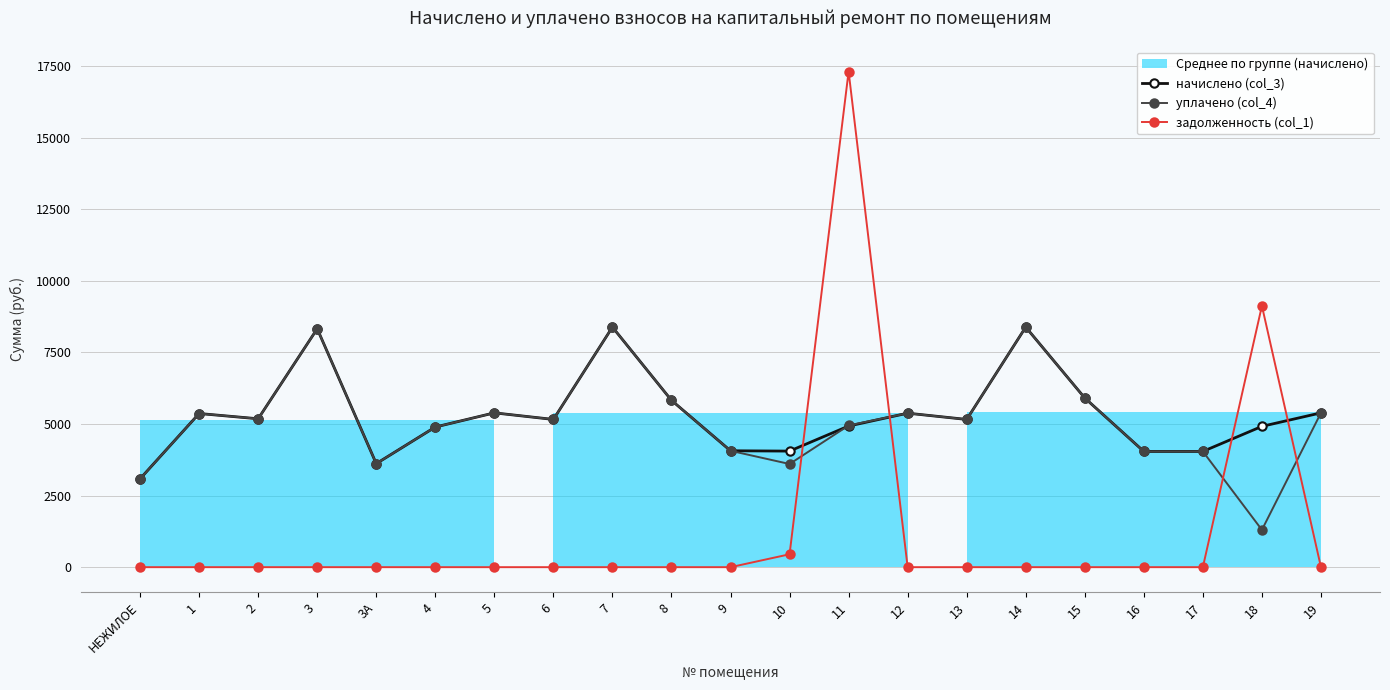

Reading left to right, what are all the values shown in this chart?

начислено (col_3): 3087.4	5368.4	5184.0	8329.0	3617.3	4896.0	5391.4	5161.0	8386.5	5829.1	4066.6	4055.0	4930.6	5379.8	5161.0	8386.6	5909.8	4043.5	4043.5	4919.0	5391.4
уплачено (col_4): 3087.4	5368.4	5184.0	8329.0	3617.3	4896.0	5391.4	5162.0	8386.5	5829.1	4066.6	3604.5	4950.0	5379.8	5161.0	8386.6	5909.8	4043.5	4043.5	1302.3	5391.4
задолженность (col_1): 0.0	0.0	0.0	0.0	0.0	0.0	0.0	0.0	0.0	0.0	0.0	450.6	17316.3	0.0	0.0	0.0	0.0	0.0	0.0	9129.3	0.0